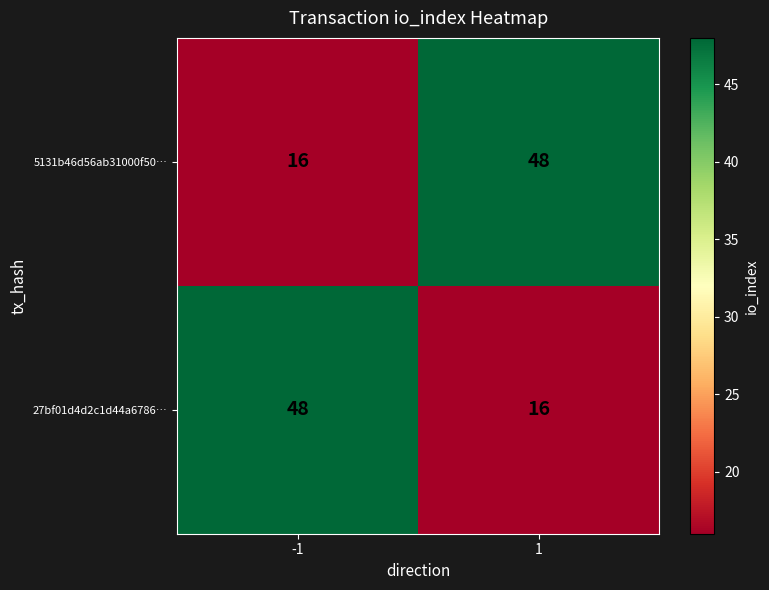

Reading right to left, list all the values displayed in this chart.

5131b46d56ab31000f50…: 1=48	-1=16
27bf01d4d2c1d44a6786…: 1=16	-1=48